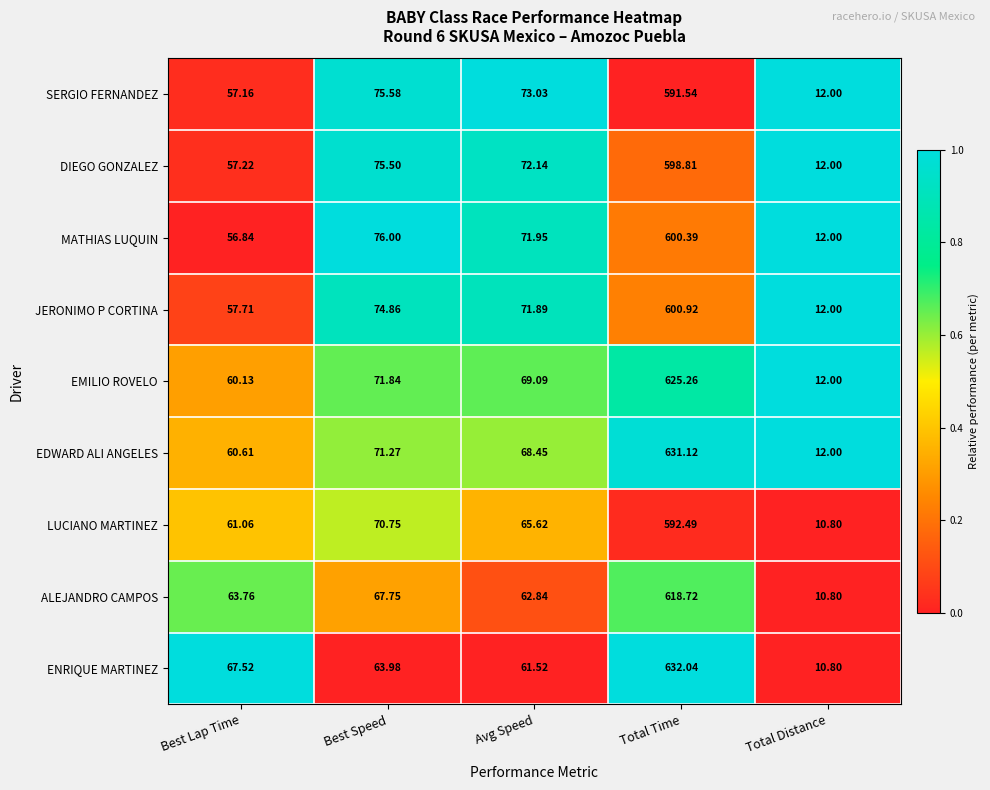

Which series changed the most between Best Speed and Avg Speed?

LUCIANO MARTINEZ